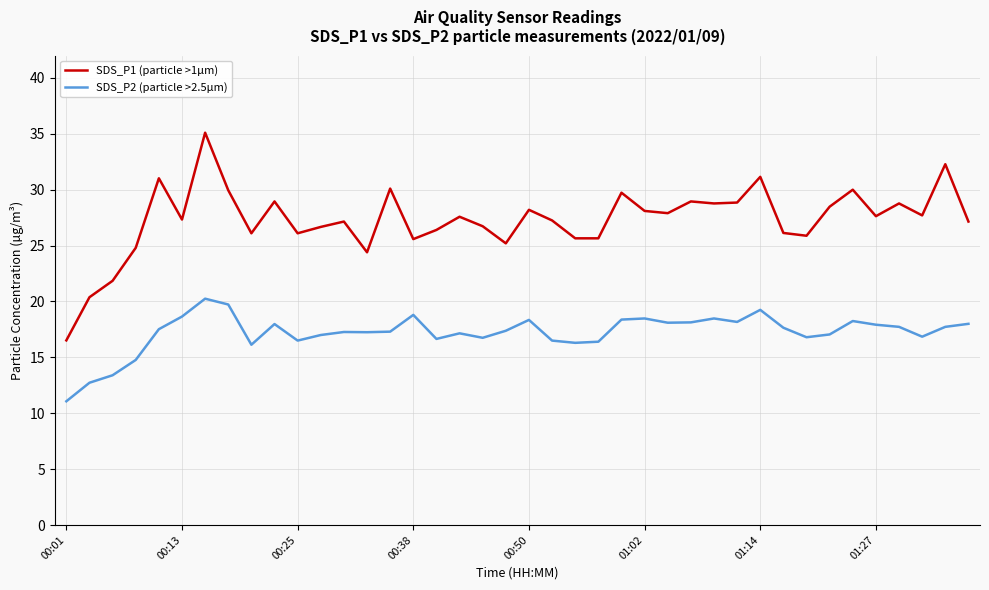

What are all the series names shown in the legend?

SDS_P1 (particle >1µm), SDS_P2 (particle >2.5µm)